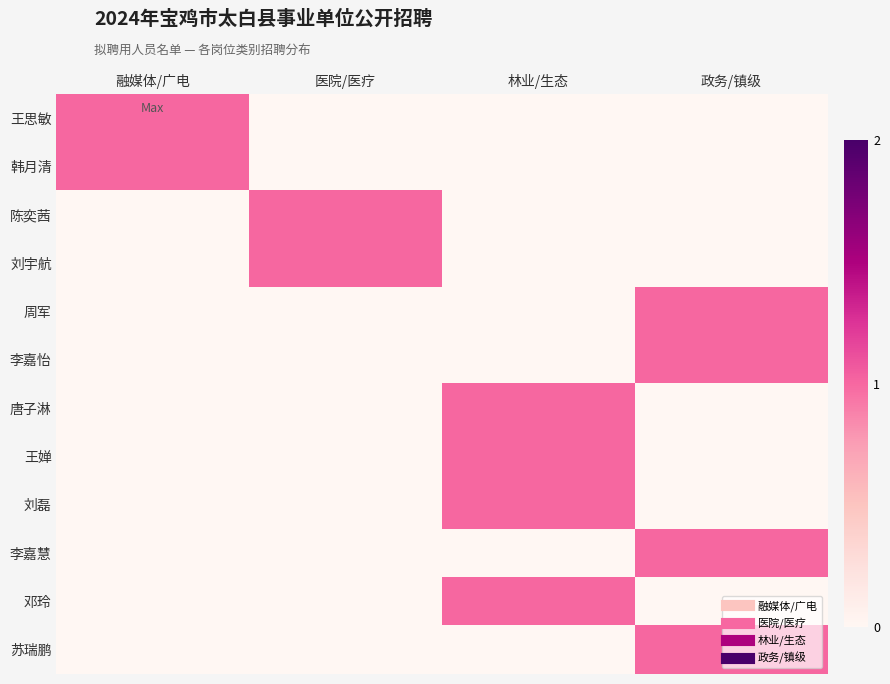

List the series in order of their peak value, lowest first.

王思敏, 韩月清, 陈奕茜, 刘宇航, 周军, 李嘉怡, 唐子淋, 王婵, 刘磊, 李嘉慧, 邓玲, 苏瑞鹏